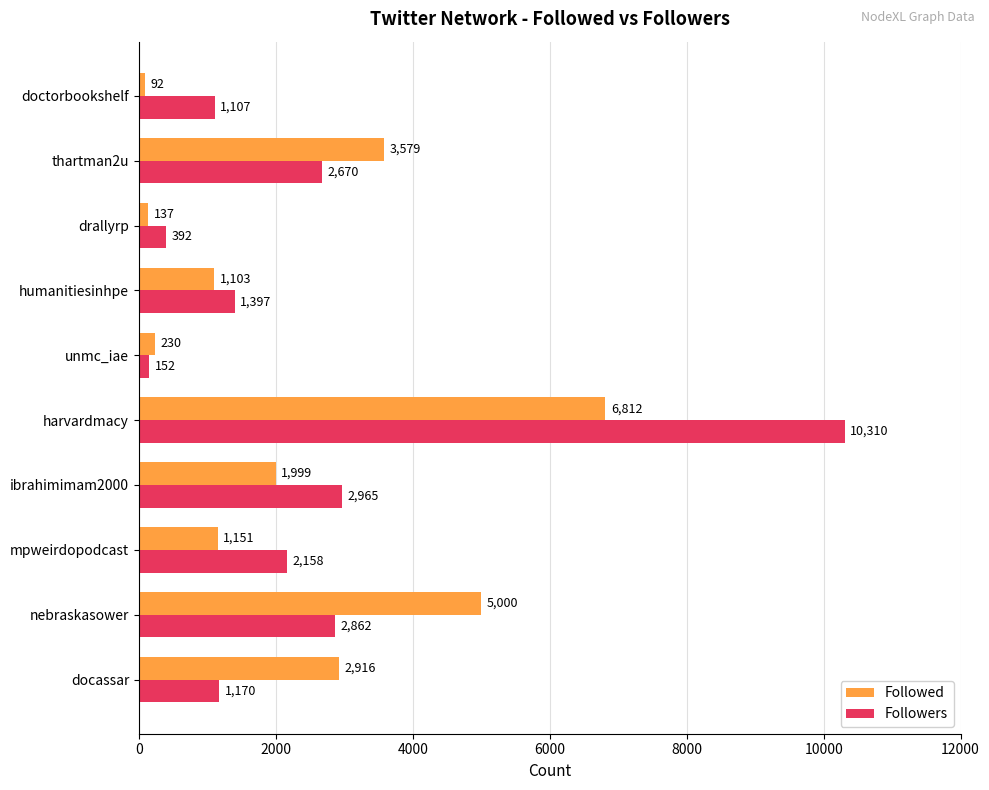

Which category has the lowest value in the Followed series?

doctorbookshelf